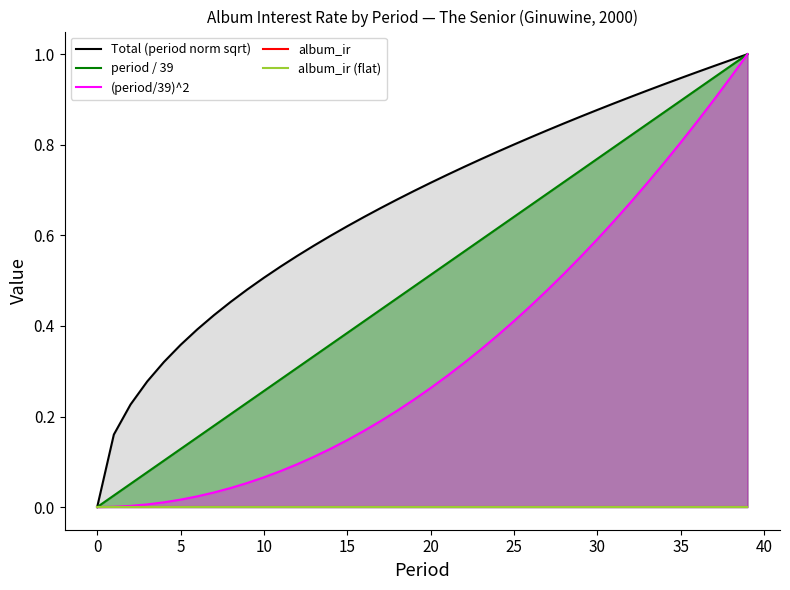

Which series has the largest range (max minus min)?

Total (period norm sqrt)